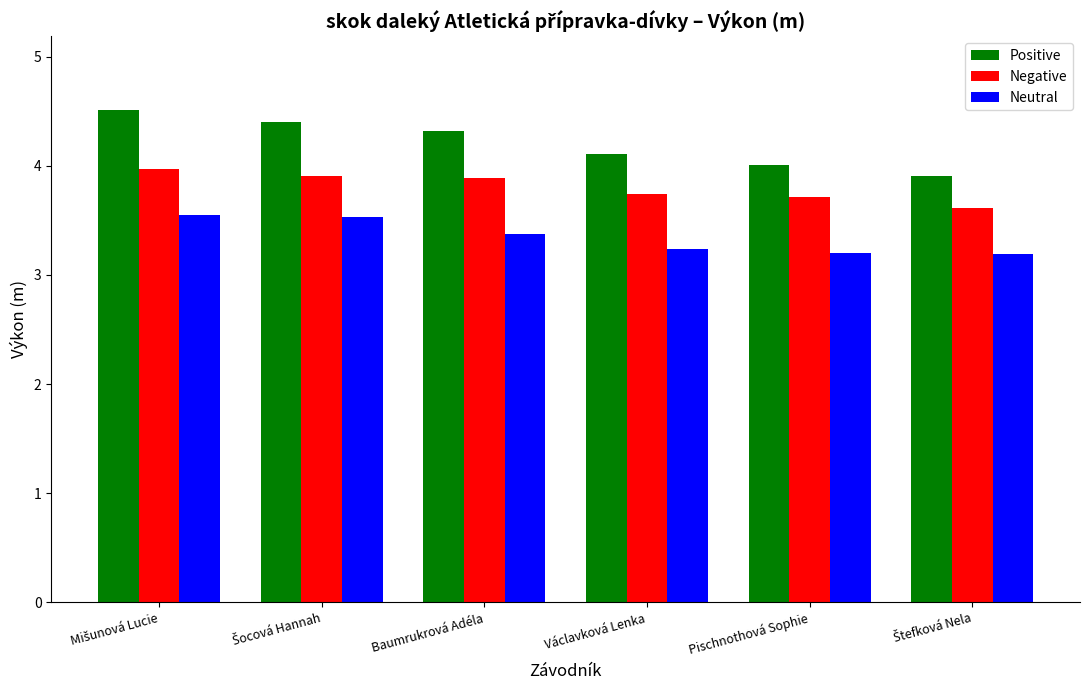

The value of Negative at Pischnothová Sophie is 5.5. True or false?

False